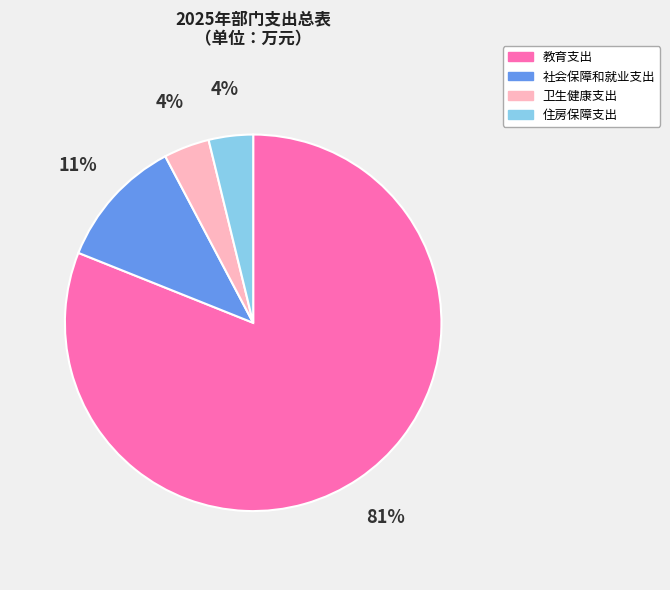

How many slices are in this pie chart?

4